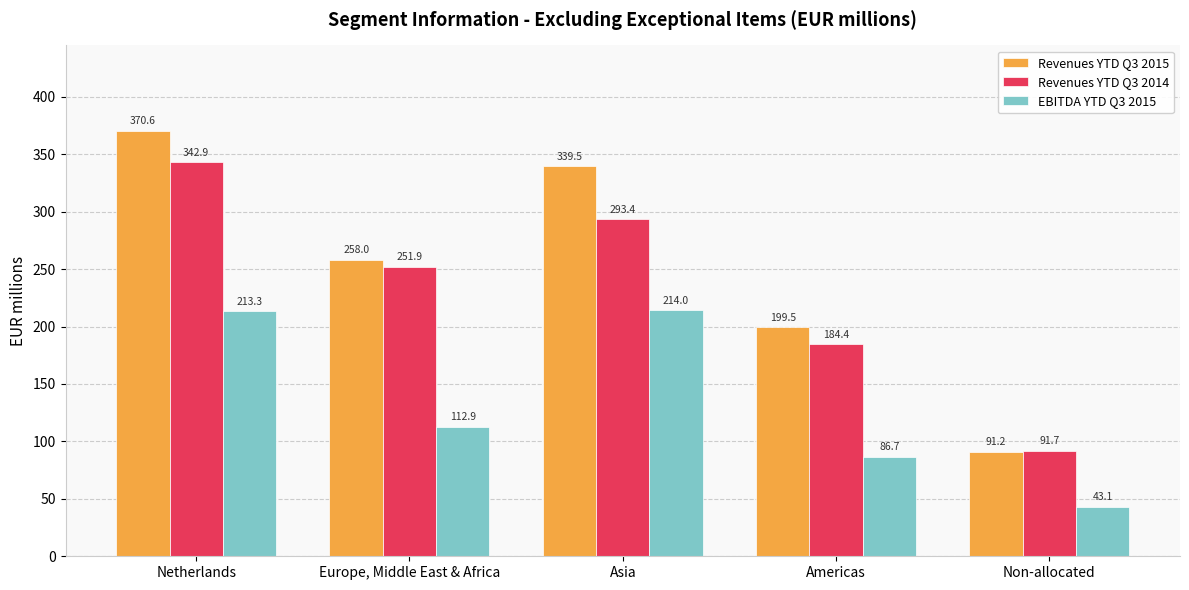

The value of Revenues YTD Q3 2014 at Europe, Middle East & Africa is 405.8. True or false?

False